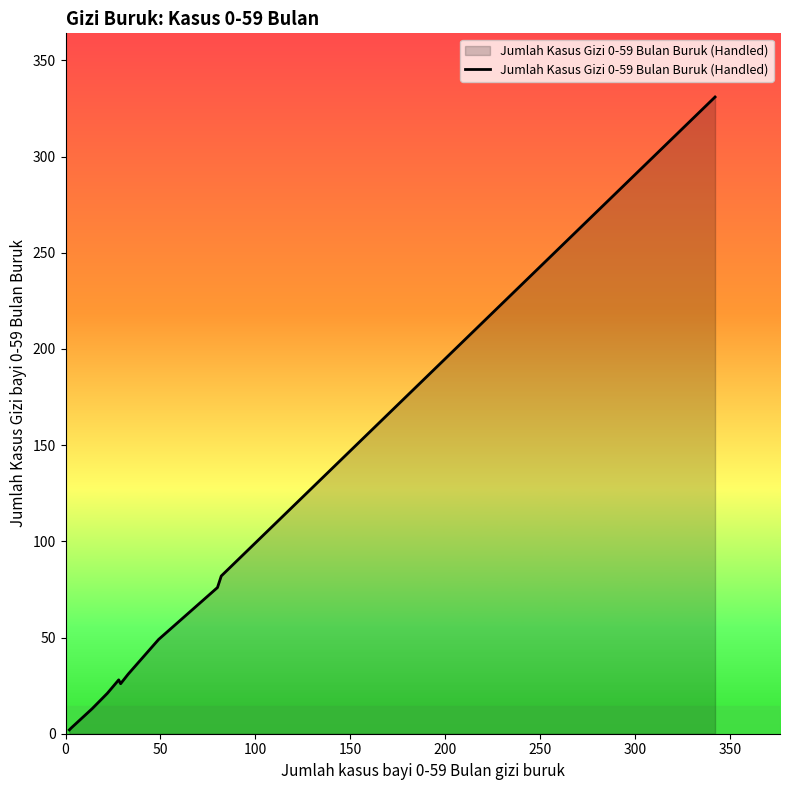

What is the maximum value shown in the chart?

331